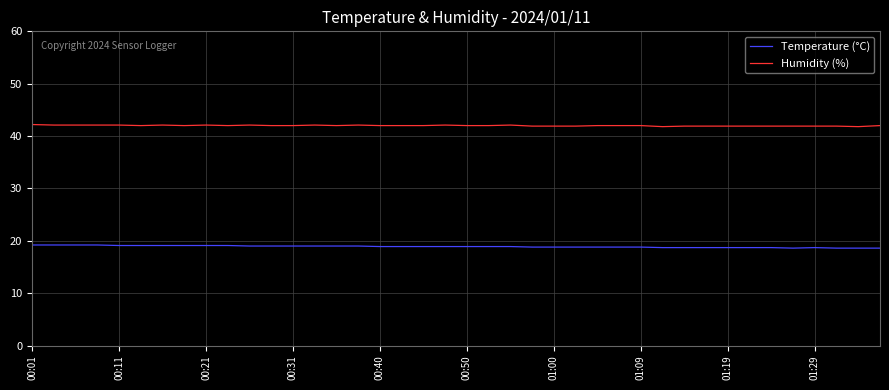

True or false: Temperature (°C) and Humidity (%) cross at least once.

False